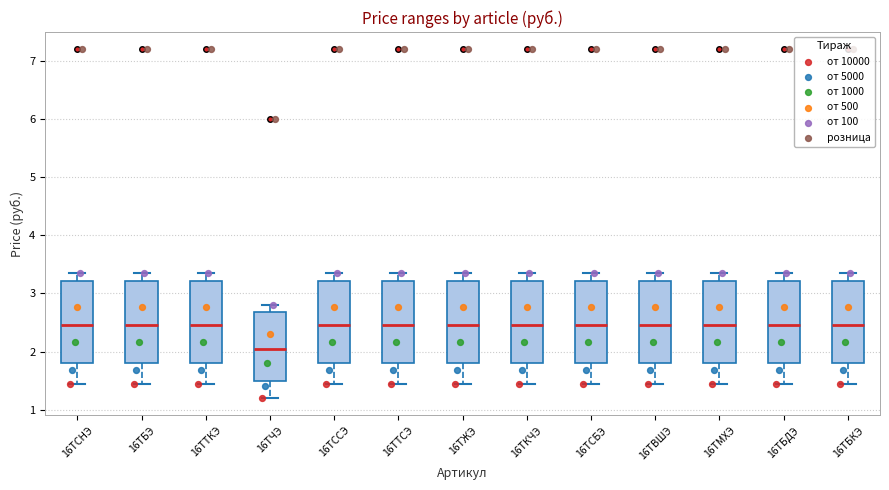

Where does the lower whisker of the box for 16ТБЭ end on the y-axis? The values are not printed on the chart, so give them approximately, as read against the axis.

1.4